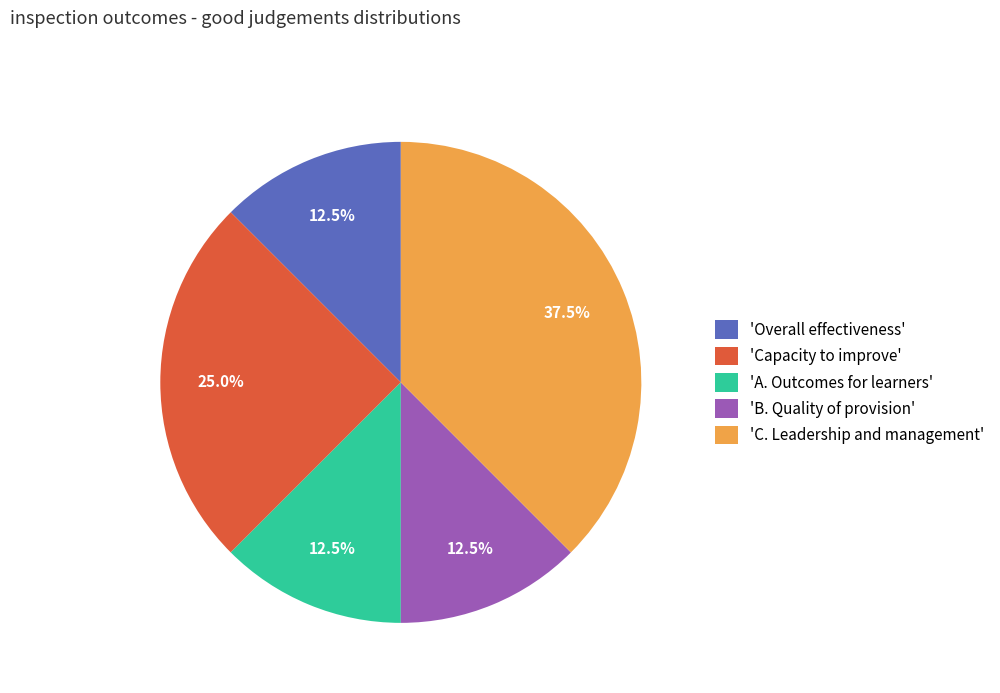

How many slices are in this pie chart?

5